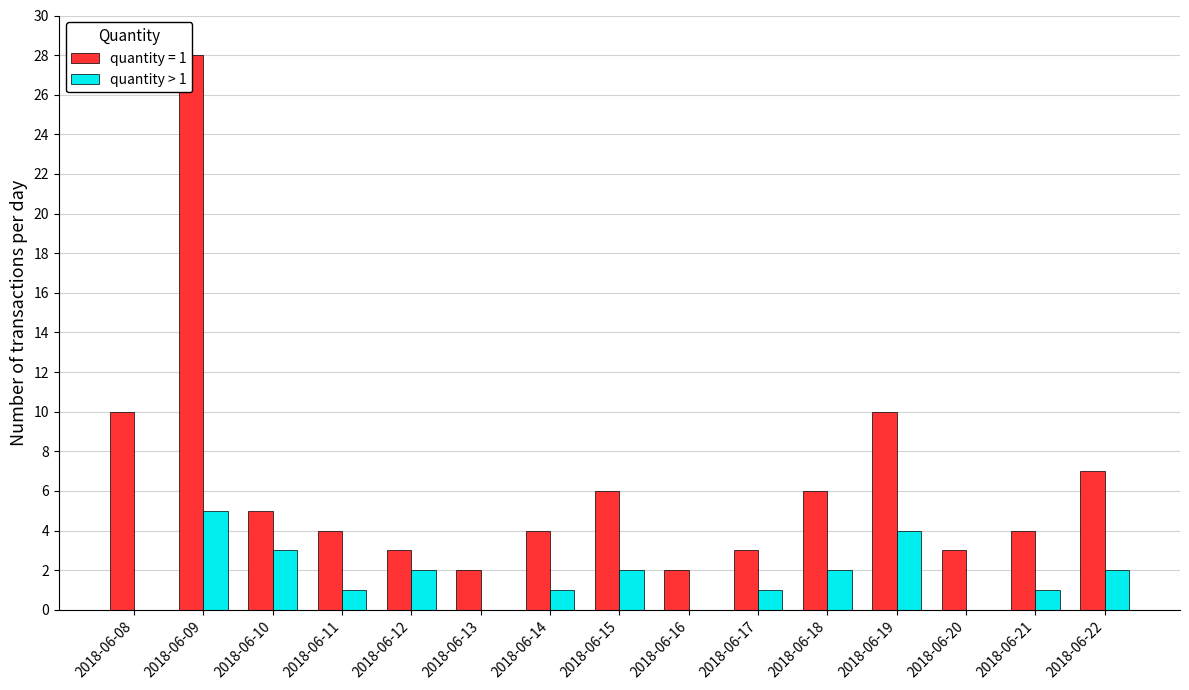

Which label corresponds to the largest value in the chart?

2018-06-09